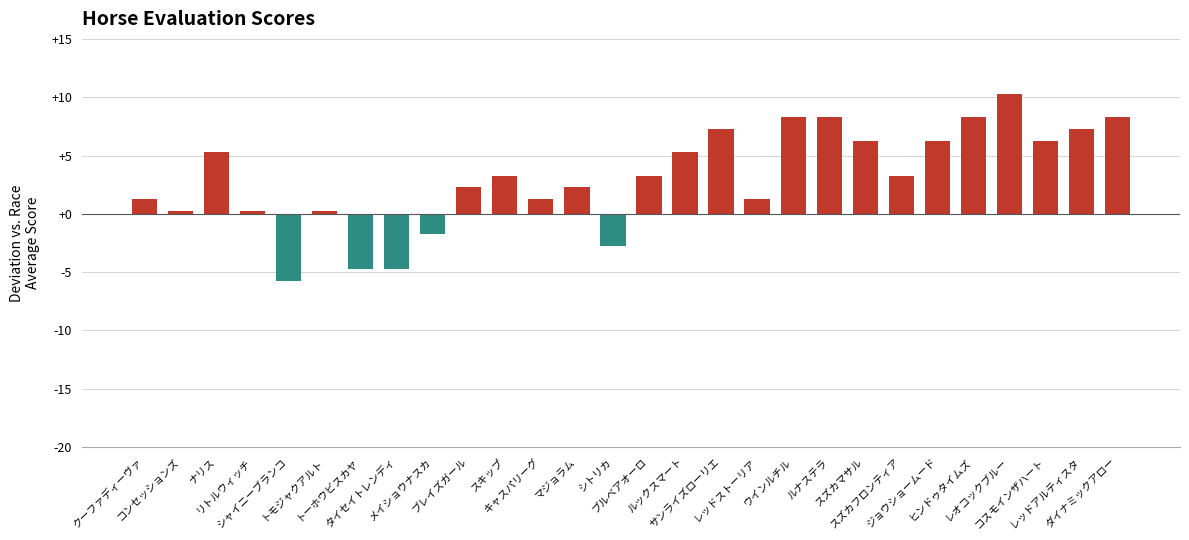

The value at クーファディーヴァ is 1.3. True or false?

True